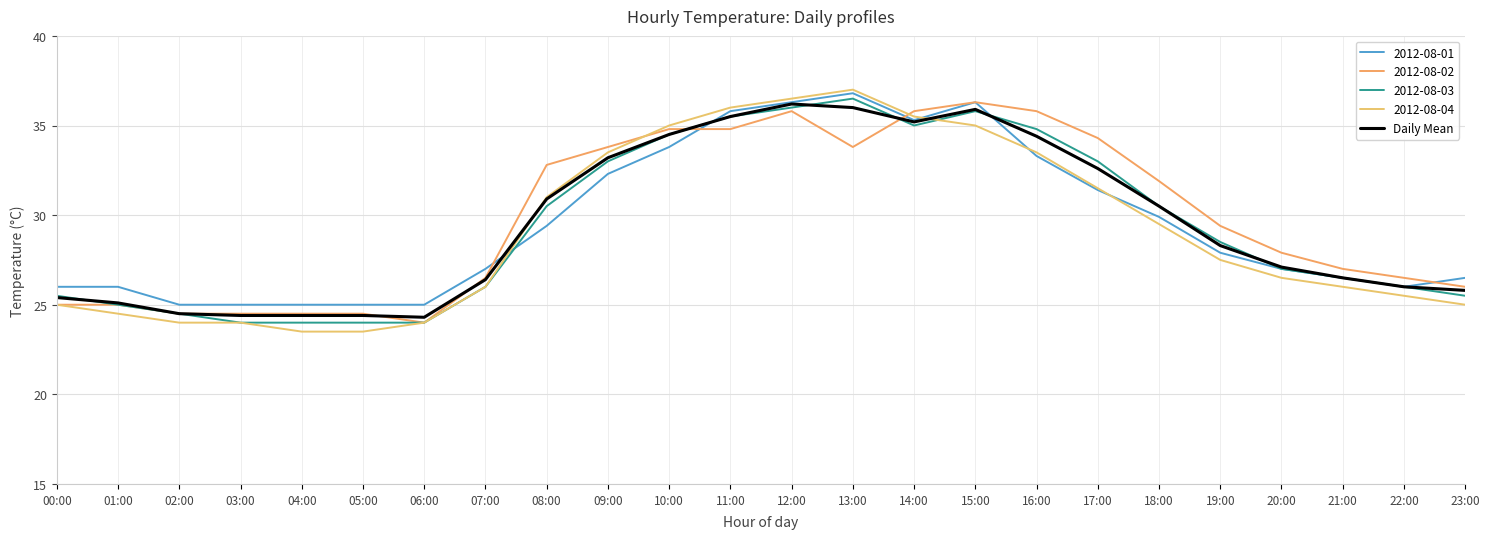

Is this an area chart (filled region under the line)?

No